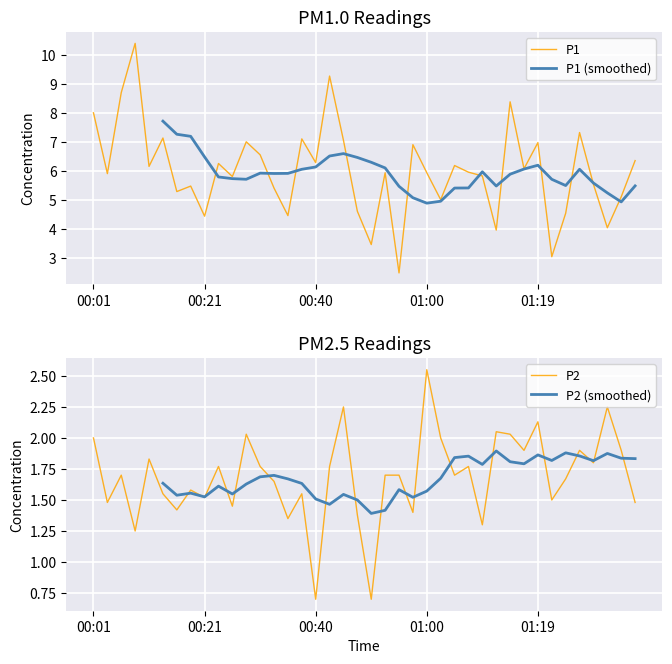

What is the minimum value for P1?

2.5